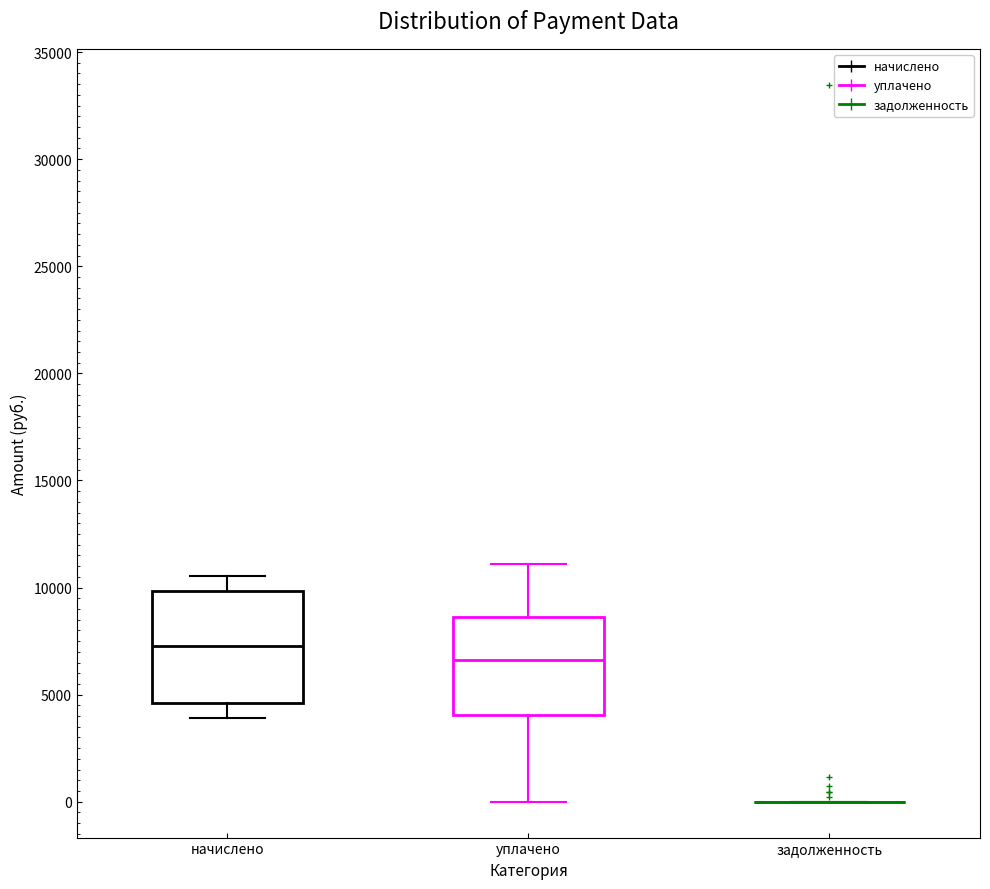

Reading left to right, transcribe this box plot: for each box, give where its median line is, the range the box spans, and where its two whiskers end, as read against the y-axis. The values are not printed on the chart, so give them approximately, as read against the axis.

начислено: median 7500, box 4500 to 10000, whiskers 4000 to 10500
уплачено: median 6500, box 4000 to 8500, whiskers 0 to 11000
задолженность: box collapsed to a line at 0, whiskers 0 to 0